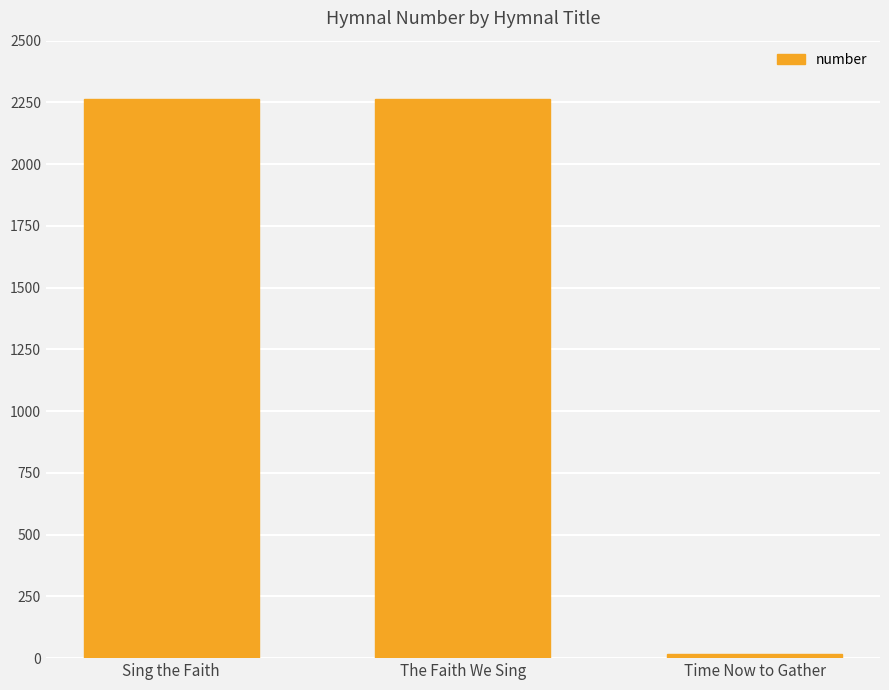

What is the difference between the second highest and minimum values?

2249